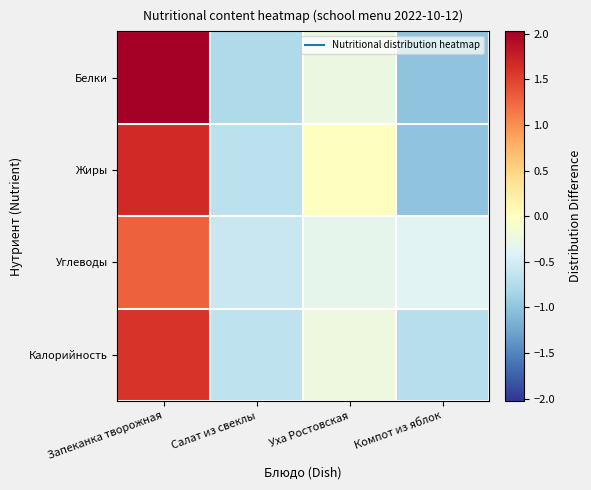

Reading left to right, extract all data points from this chart.

Белки: Запеканка творожная=2.0	Салат из свеклы=-0.8	Уха Ростовская=-0.2	Компот из яблок=-1.0
Жиры: Запеканка творожная=1.7	Салат из свеклы=-0.7	Уха Ростовская=0.0	Компот из яблок=-1.0
Углеводы: Запеканка творожная=1.3	Салат из свеклы=-0.6	Уха Ростовская=-0.3	Компот из яблок=-0.4
Калорийность: Запеканка творожная=1.6	Салат из свеклы=-0.7	Уха Ростовская=-0.2	Компот из яблок=-0.7